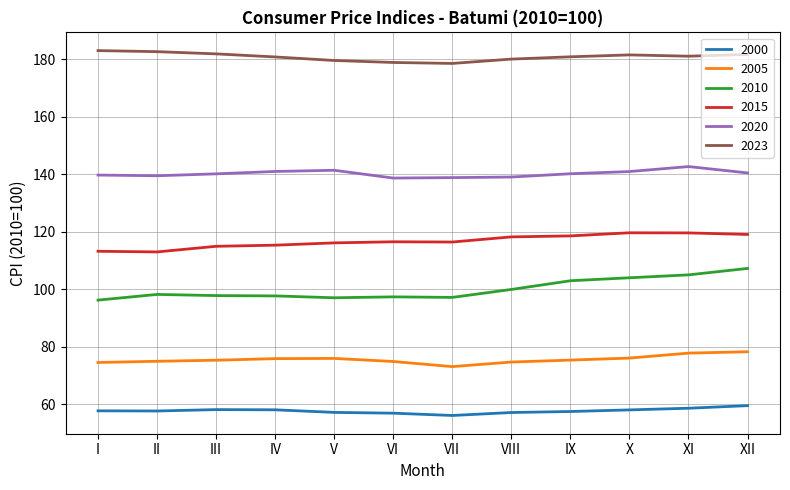

How many categories are shown in the chart?

12